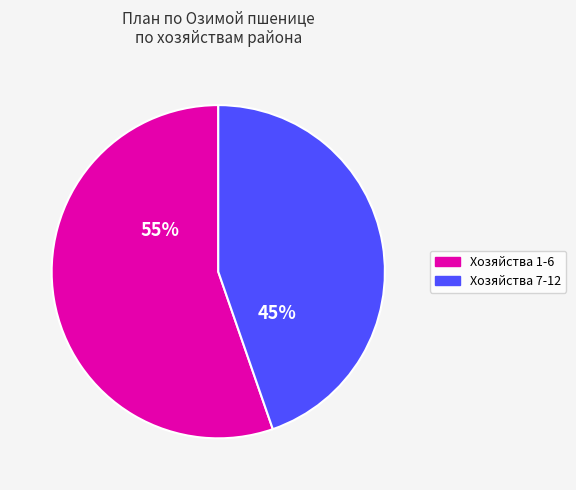

To the nearest percent, what is the average slice percentage?

50%